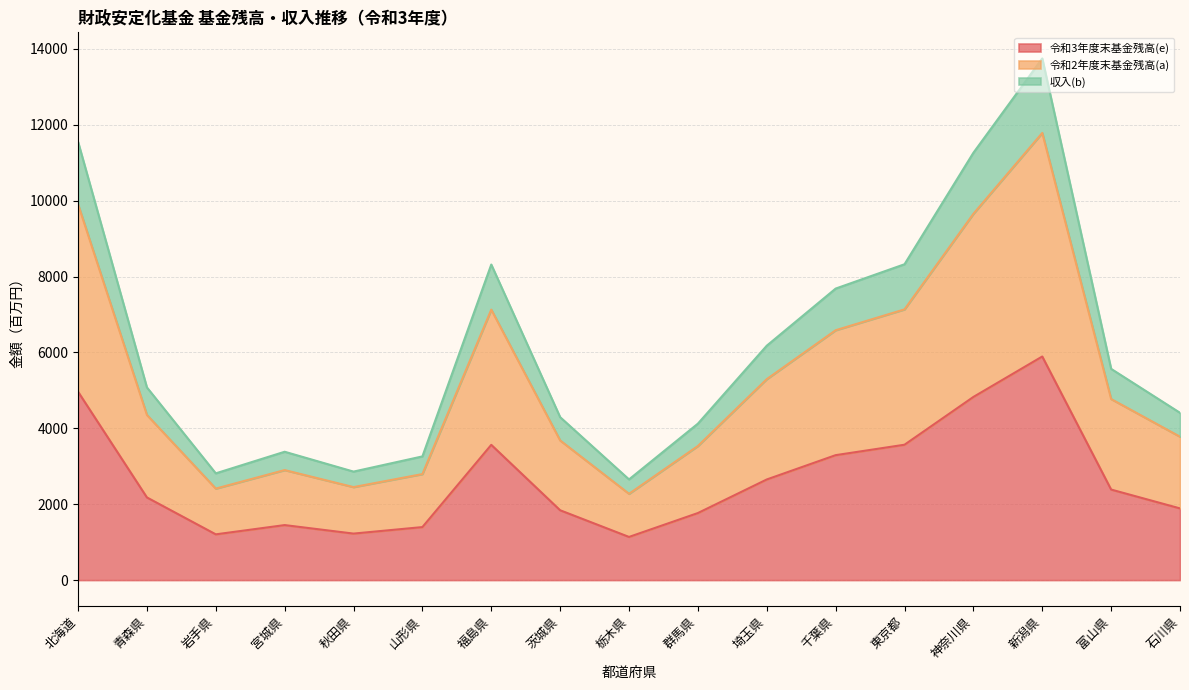

How many interior local valleys does the 収入(b) series have?

3